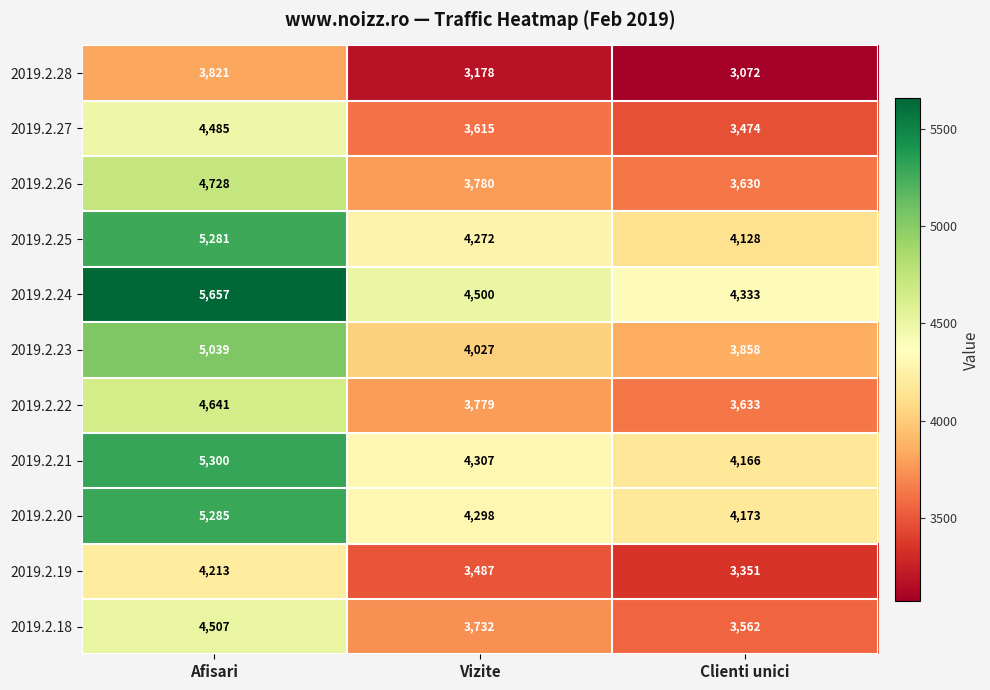

List the series in order of their peak value, highest first.

2019.2.24, 2019.2.21, 2019.2.20, 2019.2.25, 2019.2.23, 2019.2.26, 2019.2.22, 2019.2.18, 2019.2.27, 2019.2.19, 2019.2.28